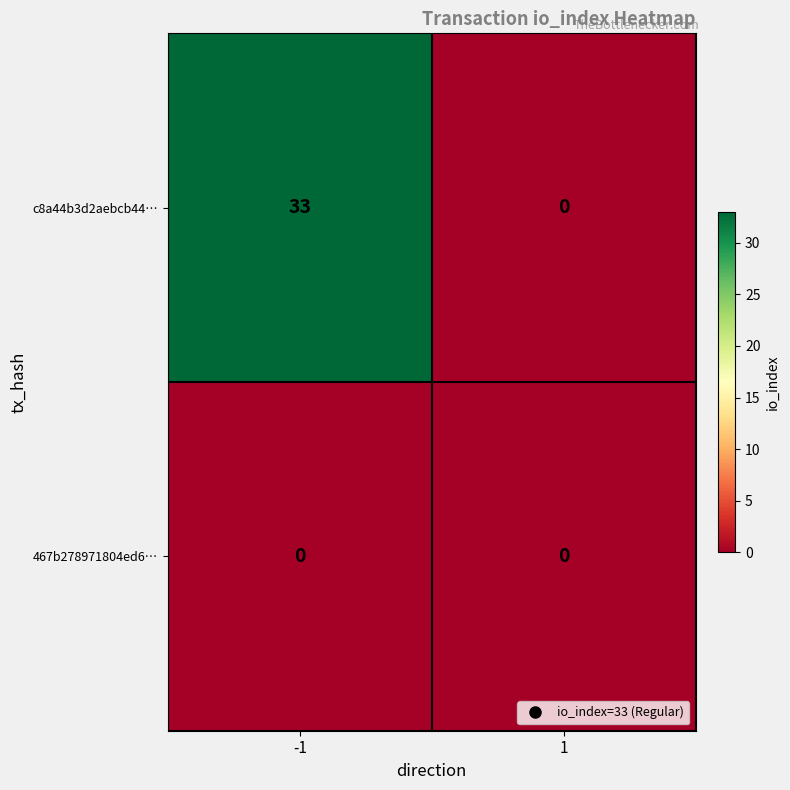

Reading left to right, list all the values displayed in this chart.

c8a44b3d2aebcb44…: 33	0
467b278971804ed6…: 0	0